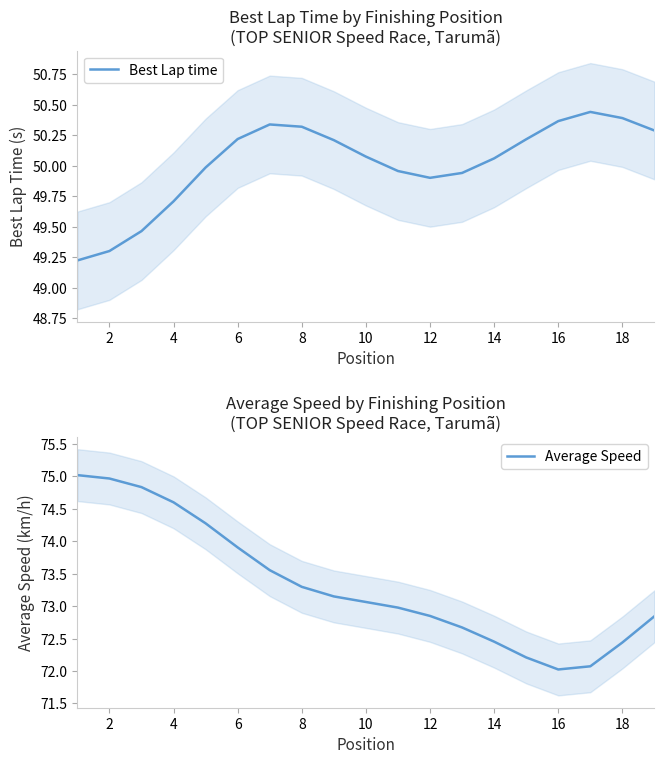

The Best Lap time series shows 14.5 at 2. True or false?

False